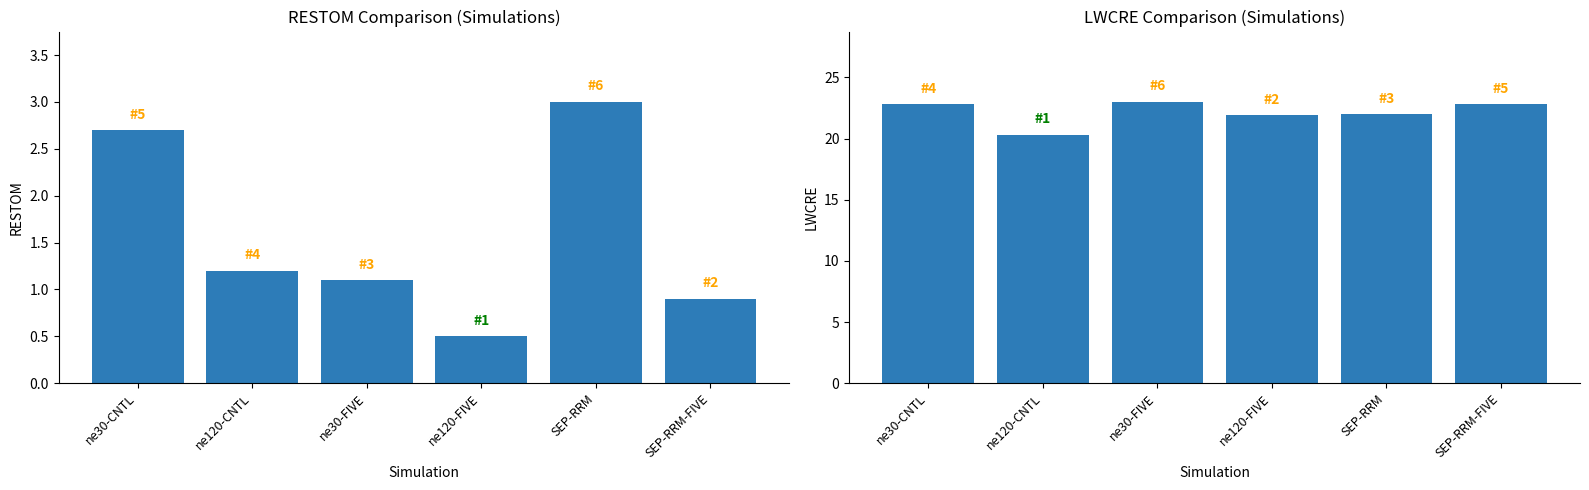

Reading left to right, list all the values displayed in this chart.

RESTOM: 2.7	1.2	1.1	0.5	3.0	0.9
LWCRE: 22.8	20.3	23.0	21.9	22.0	22.8